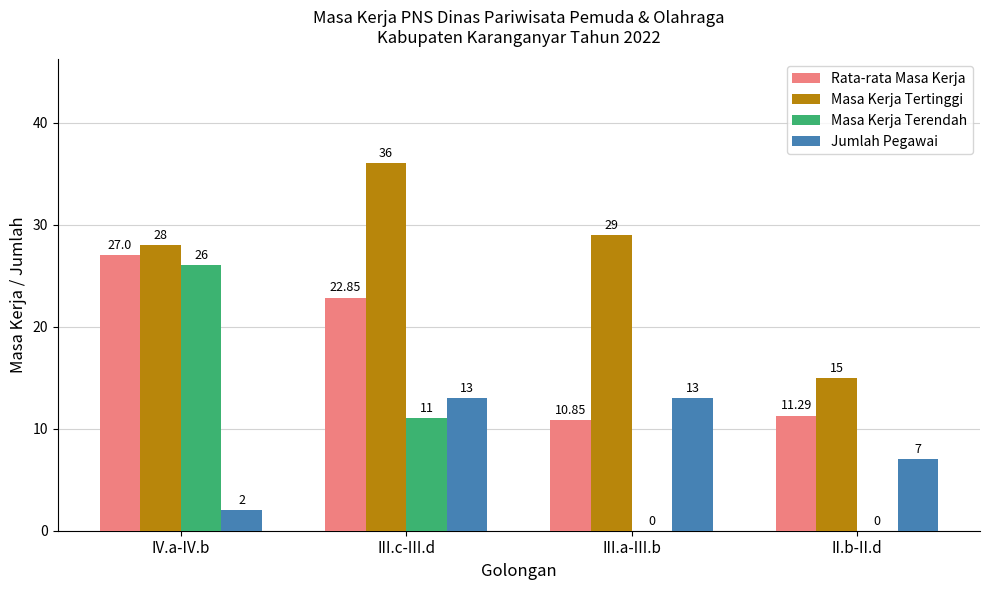

At which category is the sum across all series the highest?

IV.a-IV.b